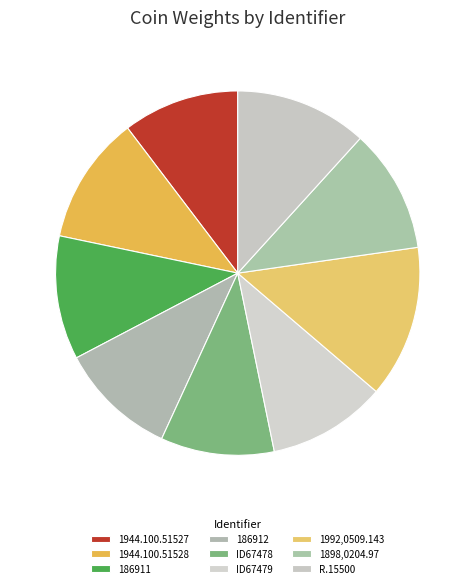

Count the number of slices in the pie.

9